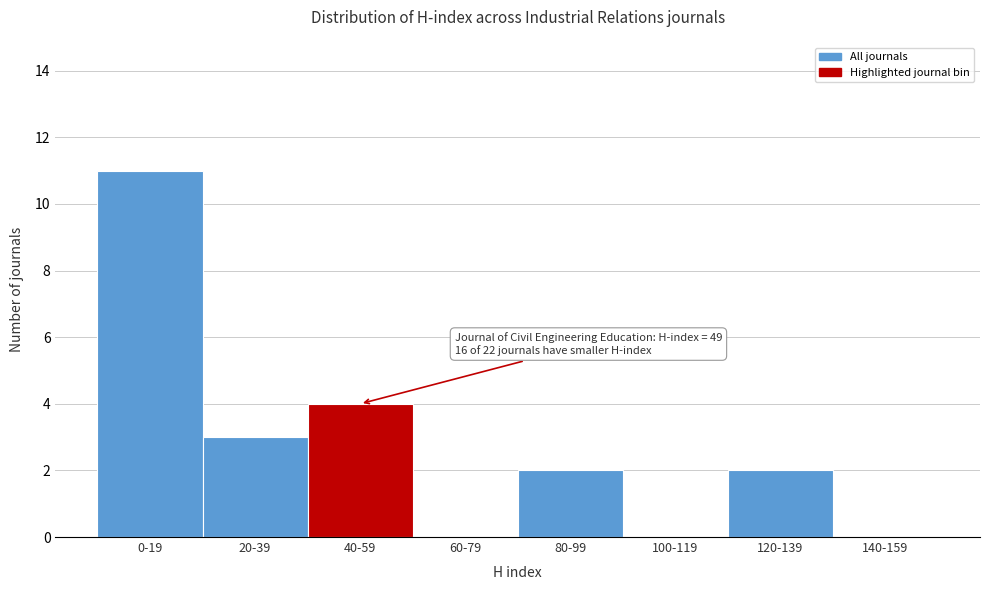

Reading left to right, list all the values displayed in this chart.

0-19=11	20-39=3	40-59=4	60-79=0	80-99=2	100-119=0	120-139=2	140-159=0